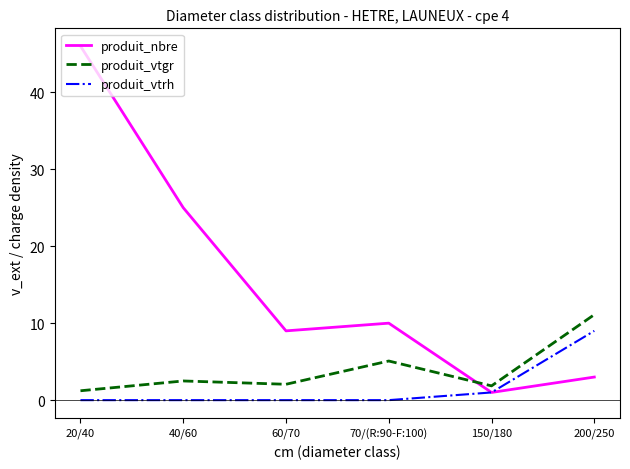

Reading left to right, transcribe all the data shown in this chart.

produit_nbre: 46.0	25.0	9.0	10.0	1.0	3.0
produit_vtgr: 1.2	2.5	2.1	5.1	1.9	11.1
produit_vtrh: 0.0	0.0	0.0	0.0	1.0	9.0